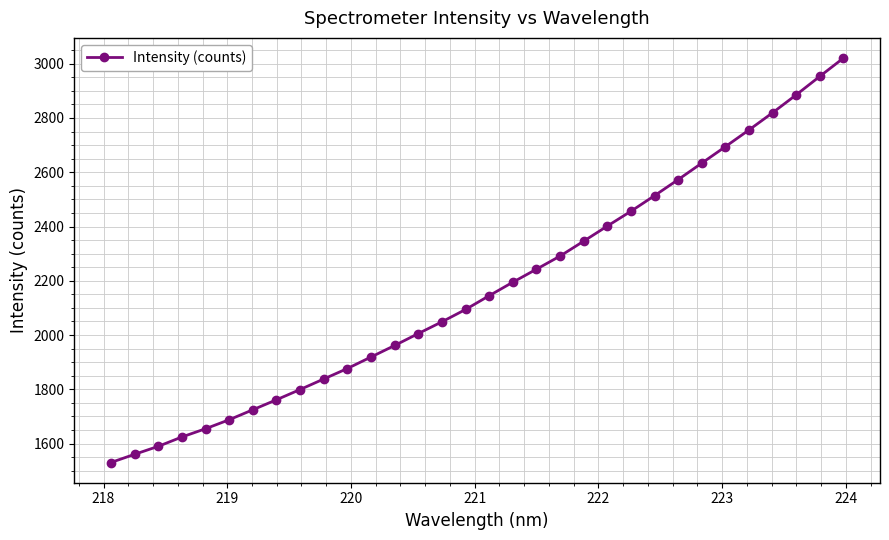

What is the difference between the second highest and second lowest values?

1392.9